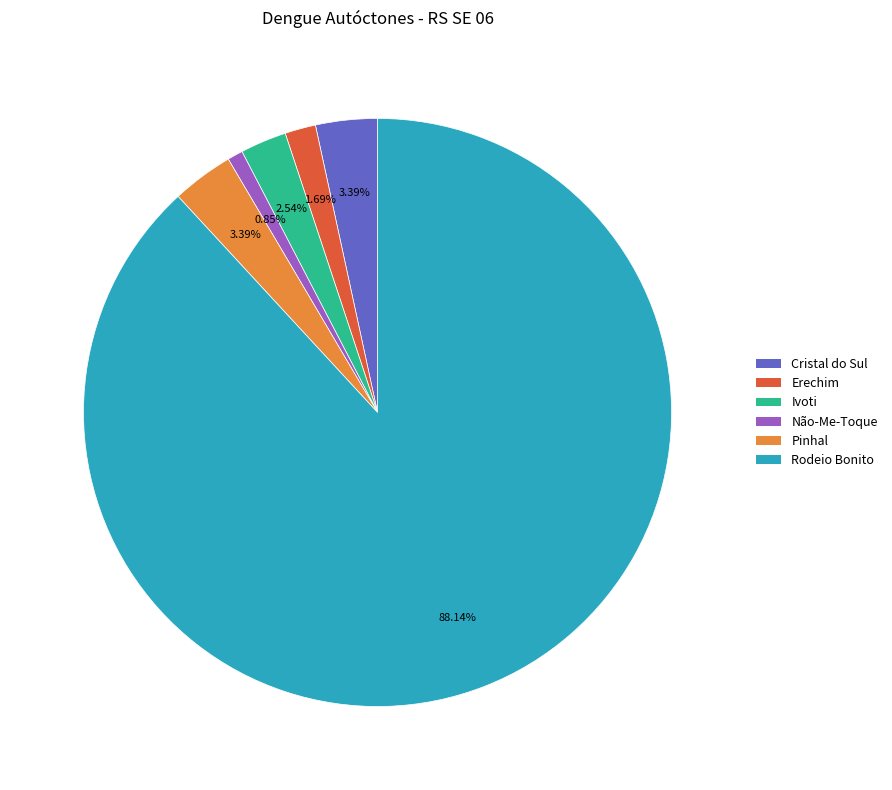

Is there any slice that represents more than half of the pie?

Yes